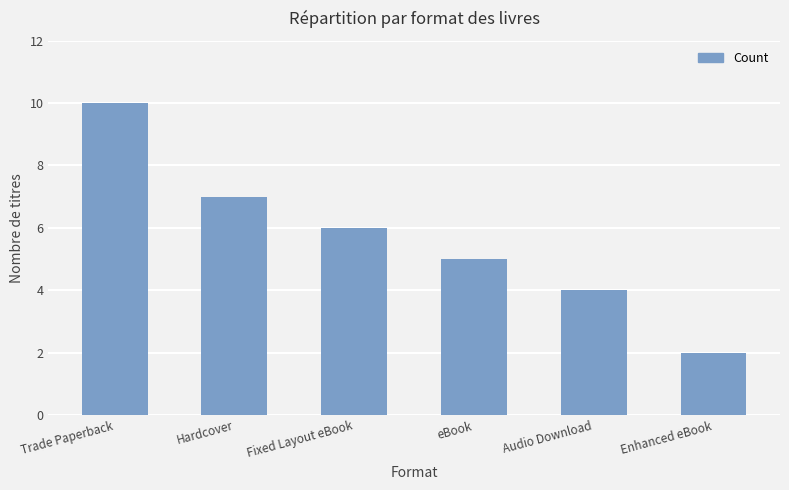

Reading right to left, transcribe all the data shown in this chart.

Enhanced eBook=2	Audio Download=4	eBook=5	Fixed Layout eBook=6	Hardcover=7	Trade Paperback=10